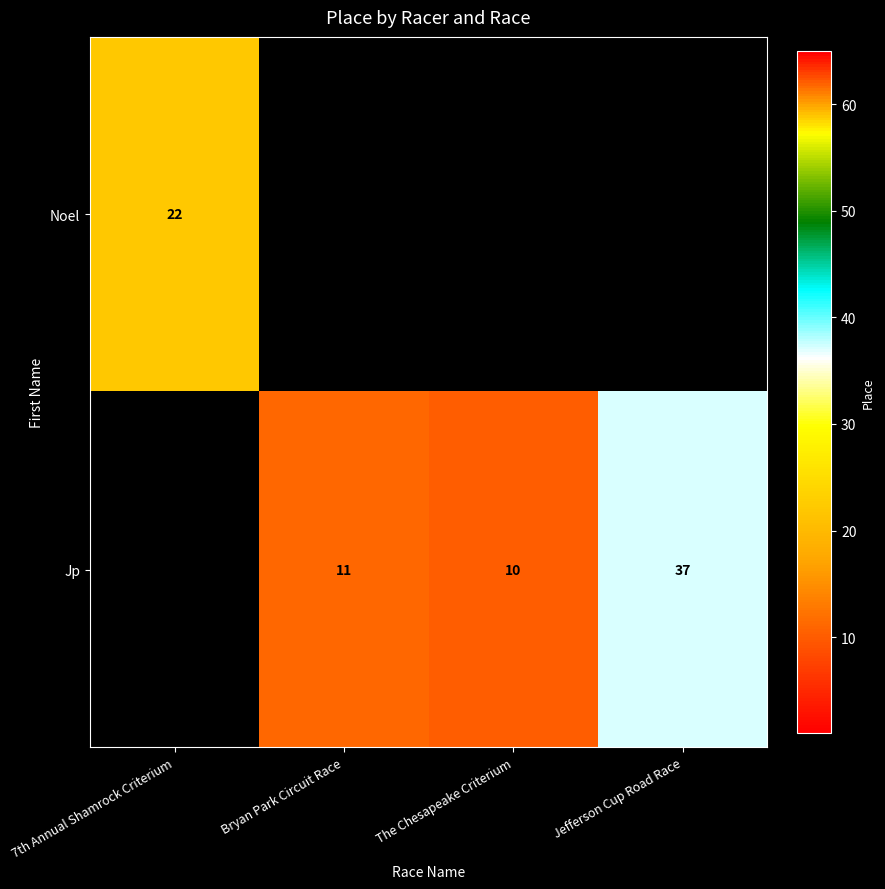

The value of Jp at Bryan Park Circuit Race is 17. True or false?

False